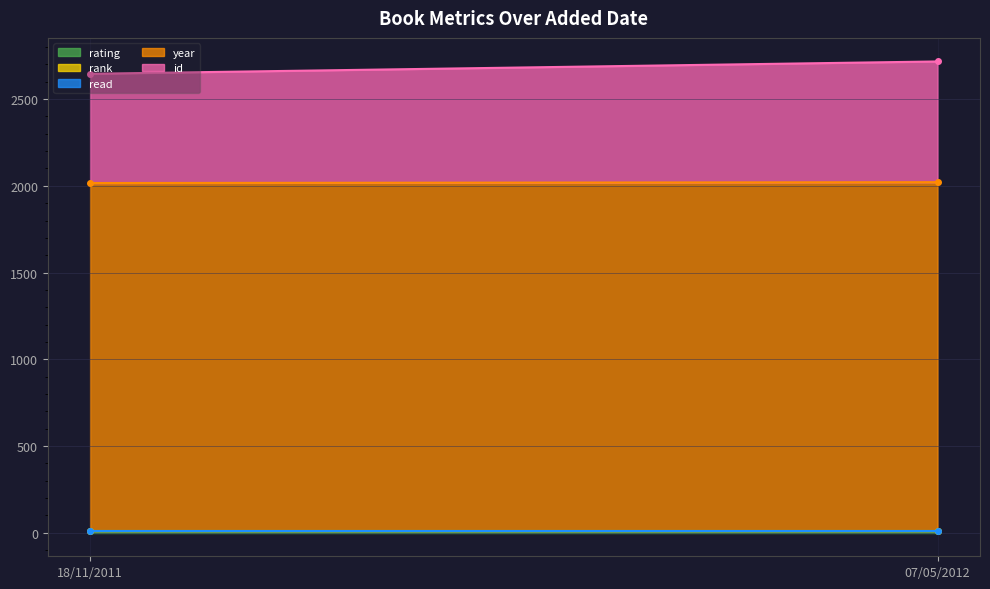

Reading left to right, transcribe all the data shown in this chart.

rating: 8	8
rank: 1	1
read: 1	1
year: 2006	2011
id: 630	696